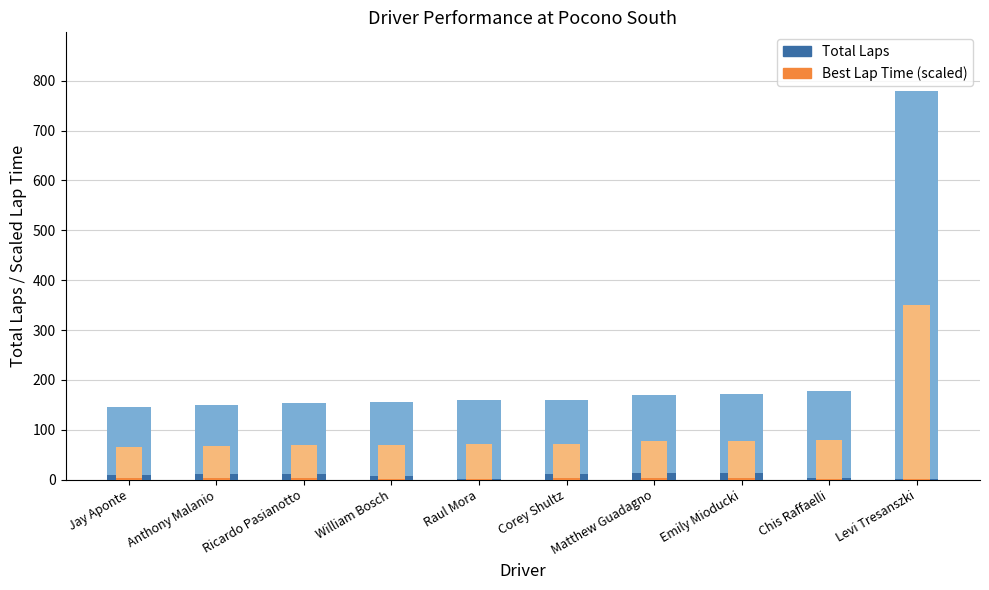

What is the difference between the Lap Count Subset values at Jay Aponte and Emily Mioducki?

0.9